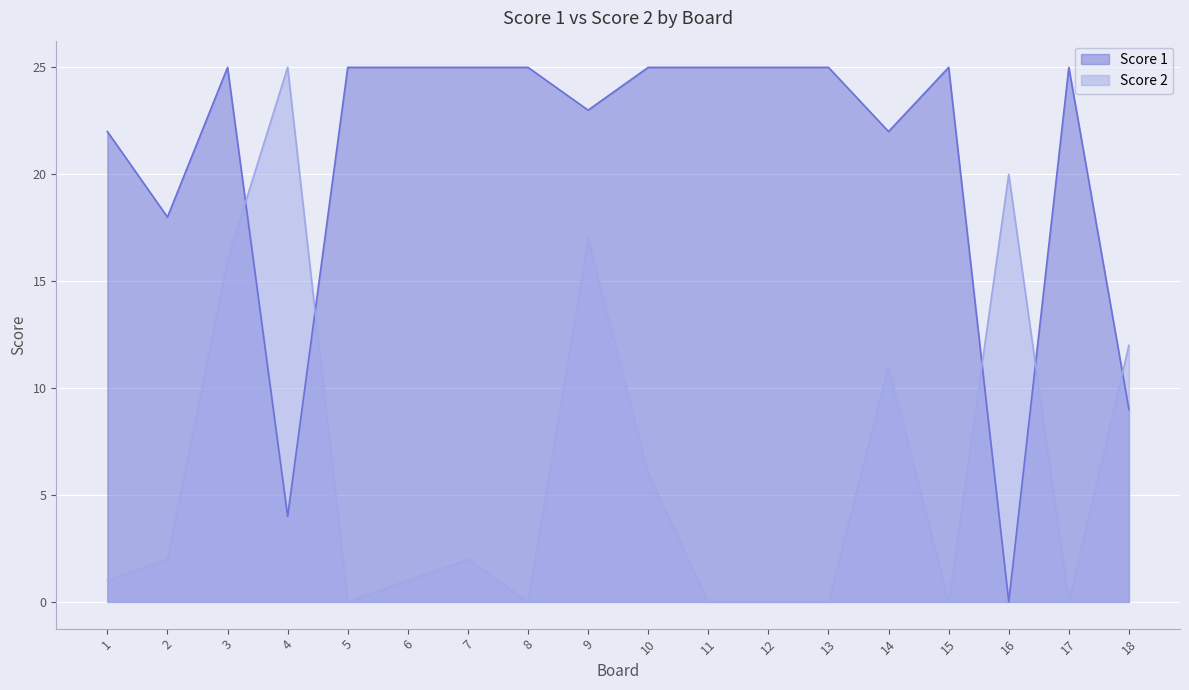

At how many categories does at least one series exceed 13?

17